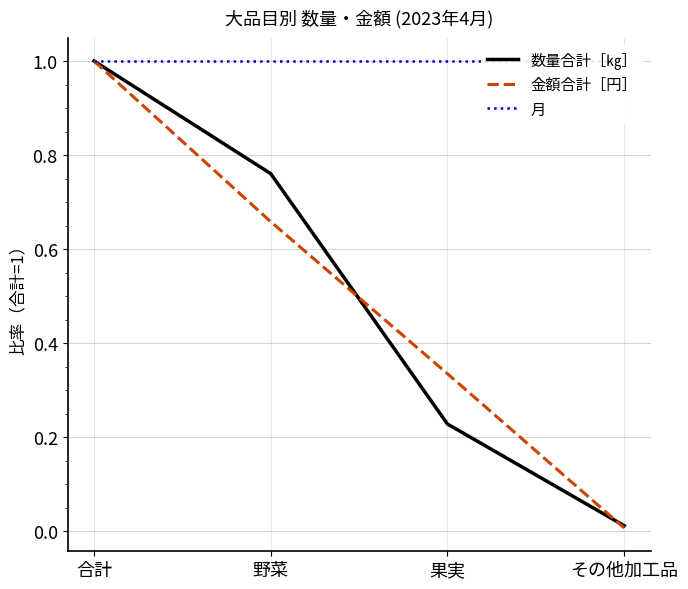

What is the label of the 4th point from the right?

合計